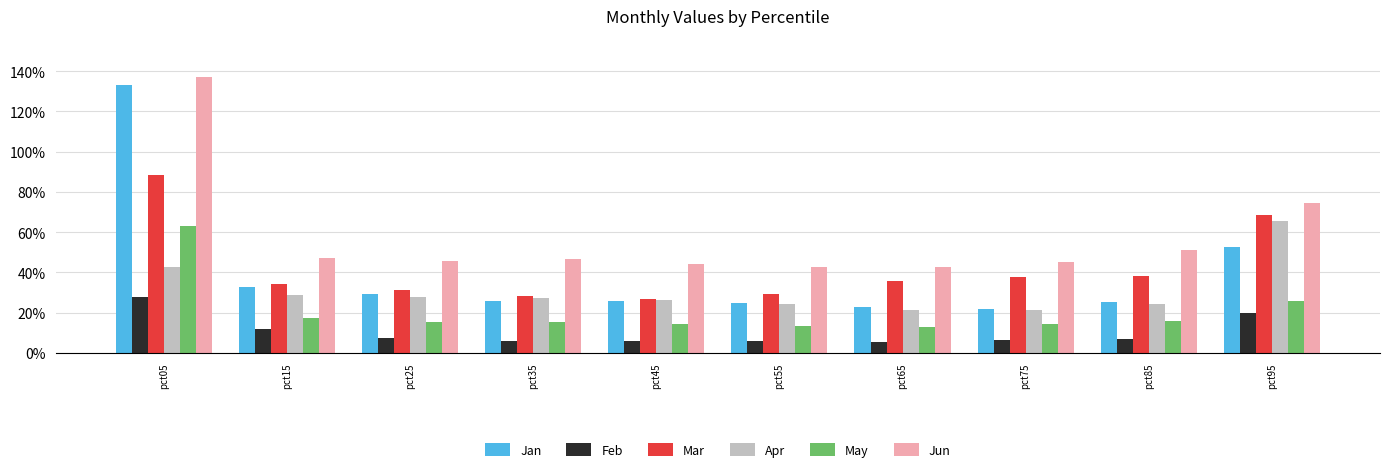

Is the value of Jan at pct15 greater than the value of May at pct85?

Yes